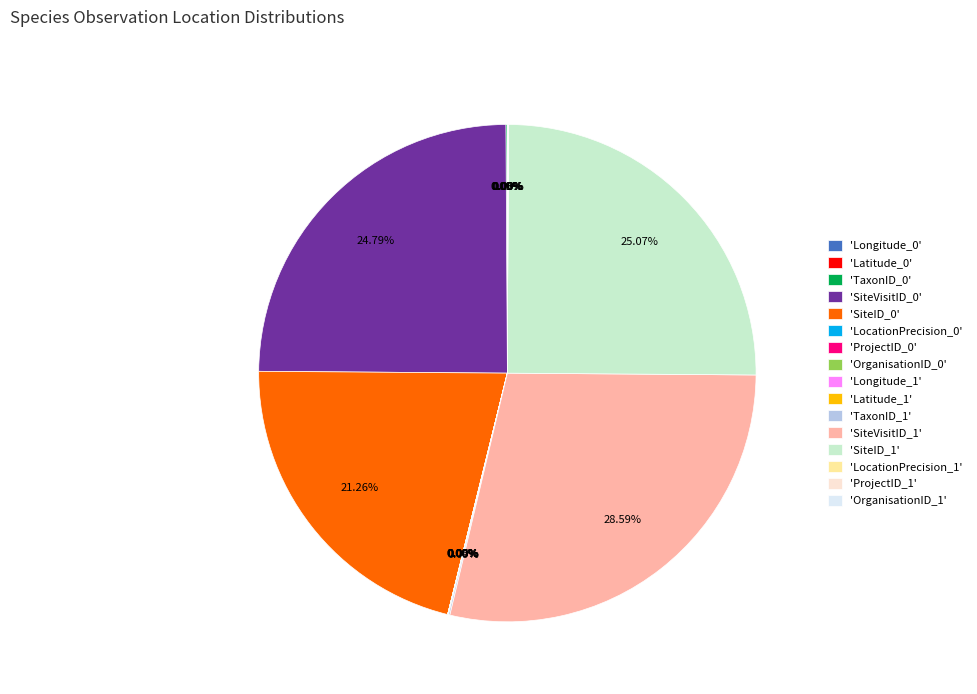

Does any single category account for the majority?

No